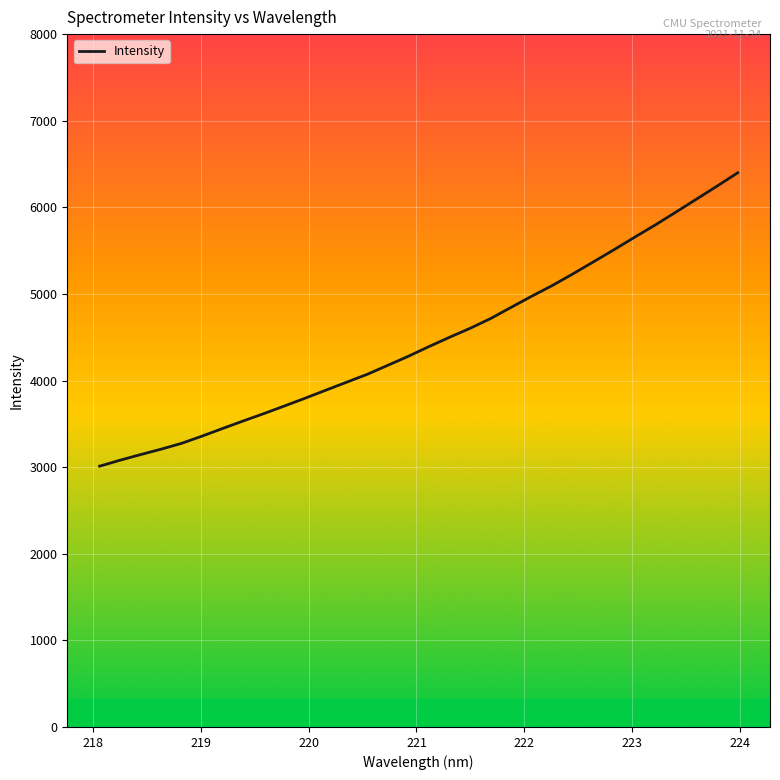

What is the difference between the maximum and minimum values?

3387.4